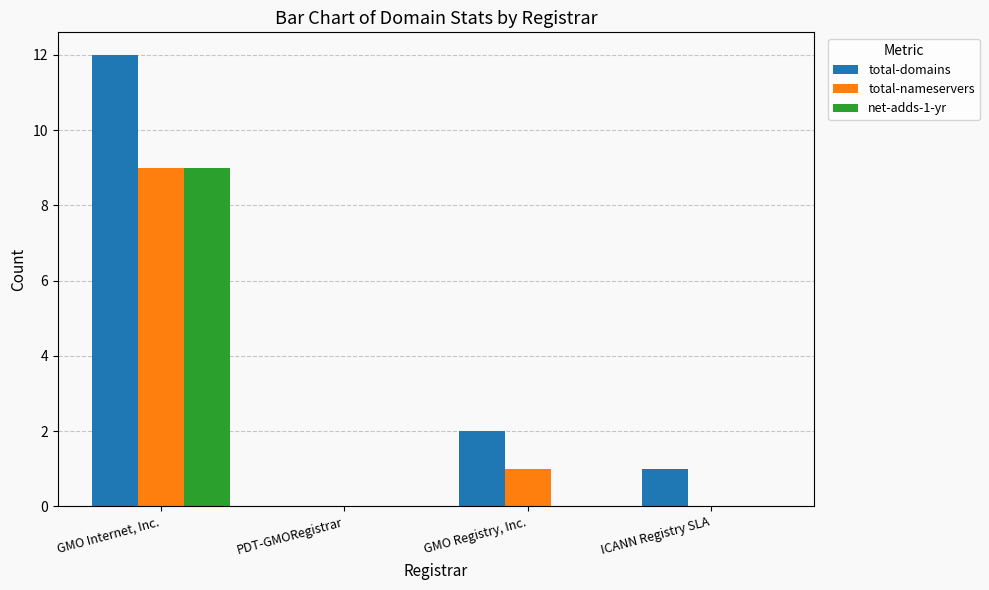

What is the sum of the net-adds-1-yr values at ICANN Registry SLA and GMO Internet, Inc.?

9